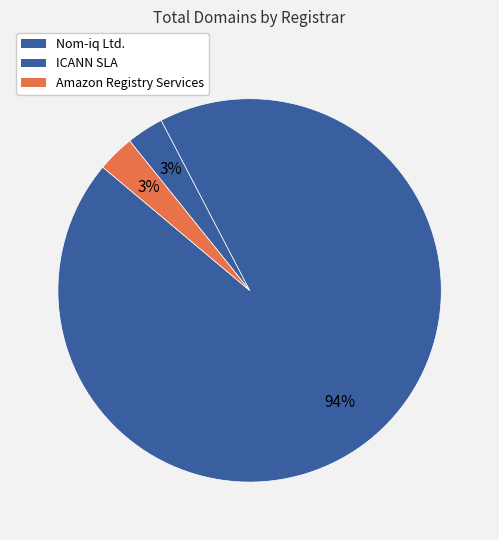

How many segments does this pie chart have?

3